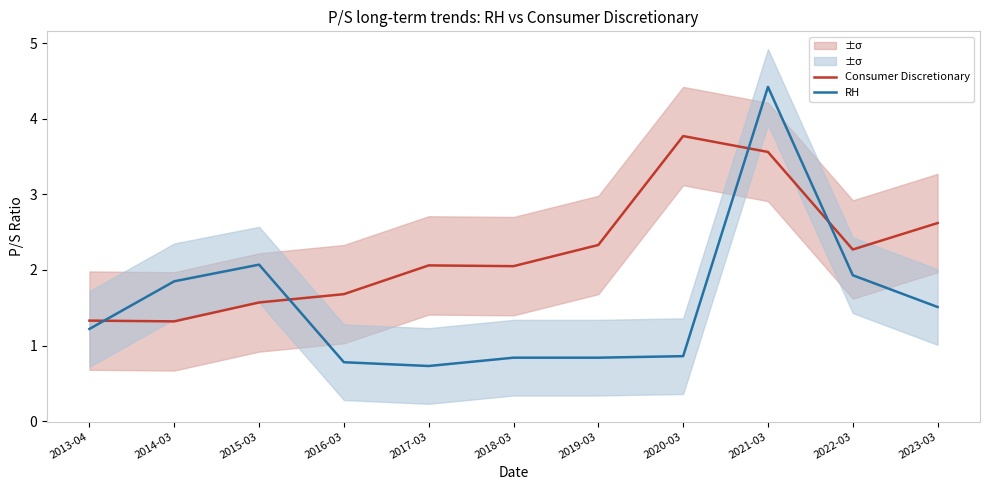

What is the label of the 7th point from the right?

2017-03